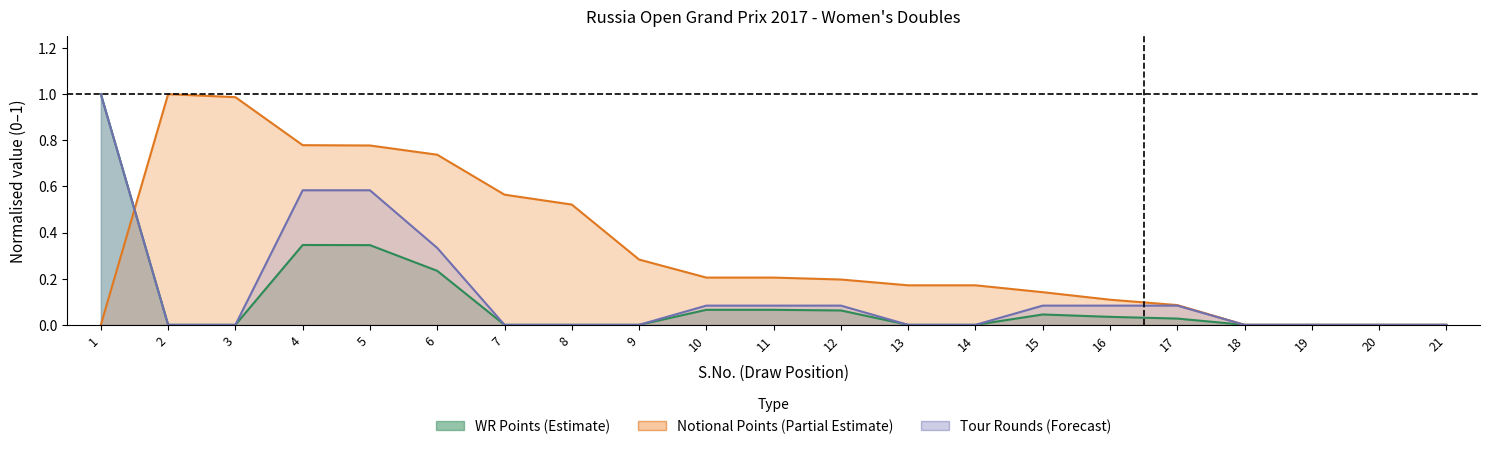

What is the value of the Notional_Points point at the 14th from the left?

0.2